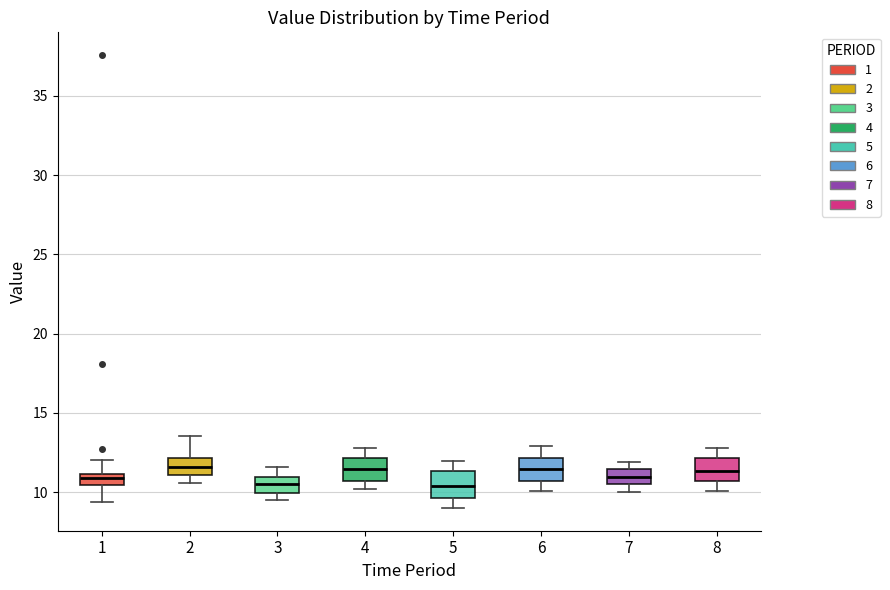

Where does the upper whisker of the box at x = 5 end on the y-axis? The values are not printed on the chart, so give them approximately, as read against the axis.

12.0